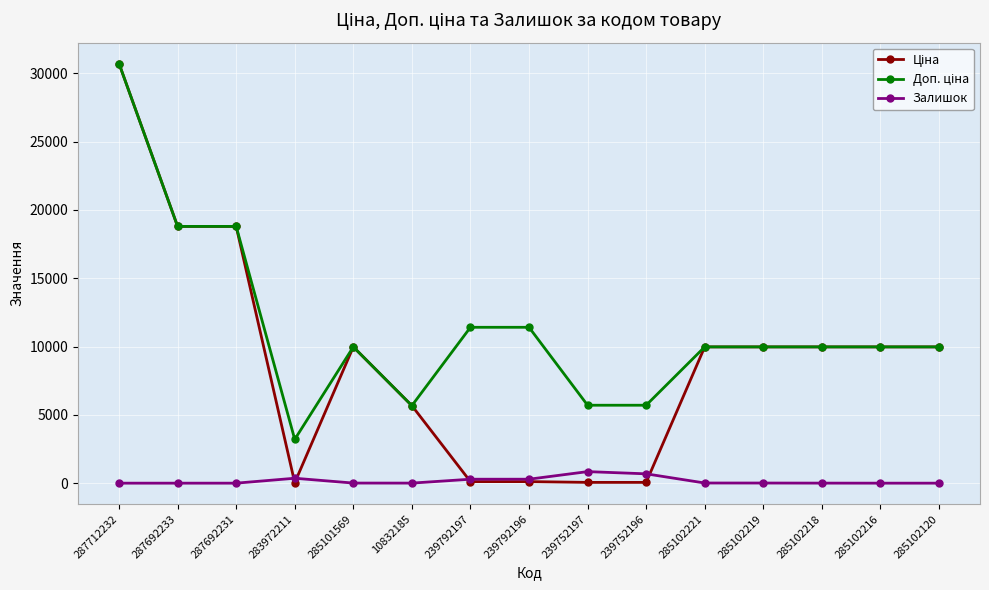

At which category is the sum across all series the highest?

287712232